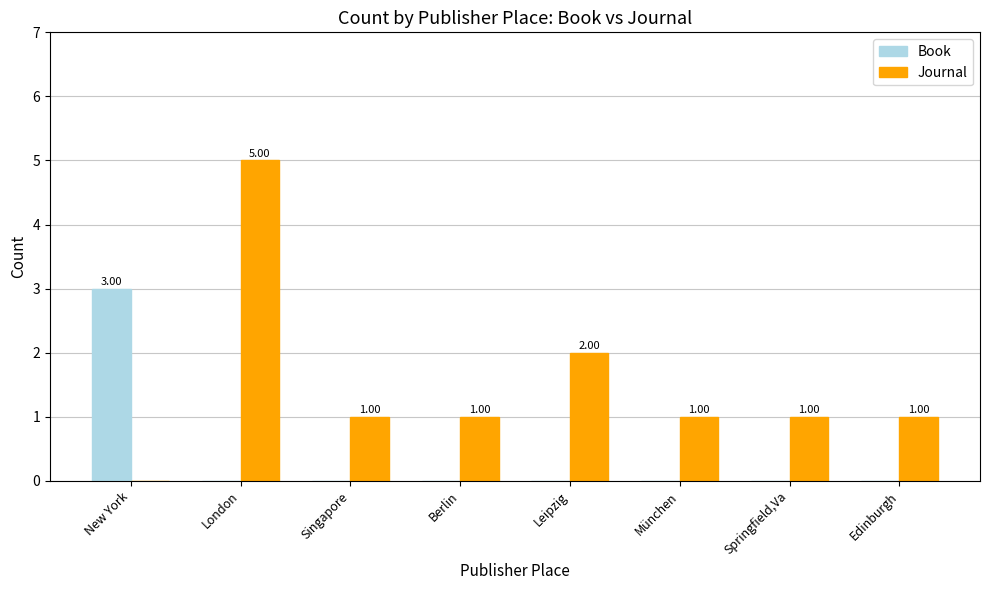

Is the value of Book at Leipzig greater than the value of Journal at Leipzig?

No